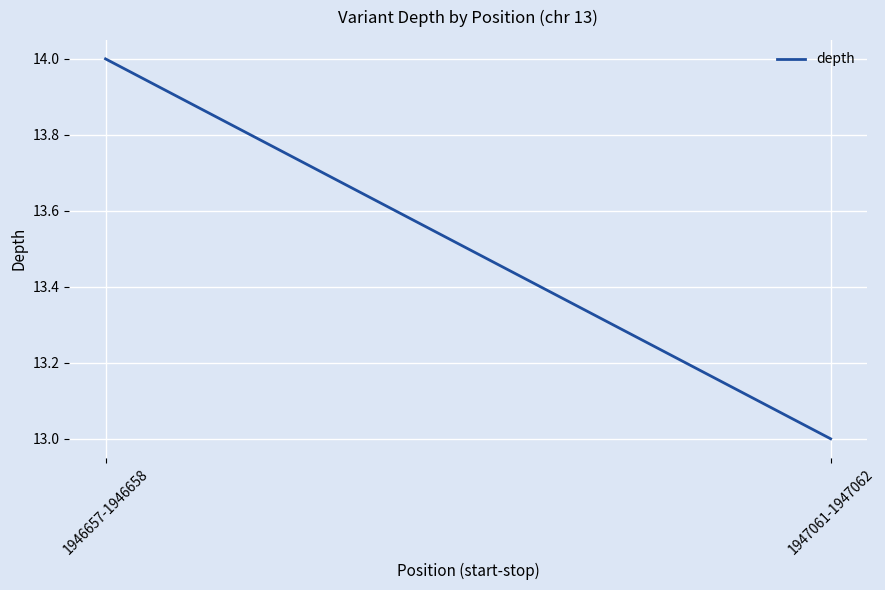

What is the sum of all values?

27